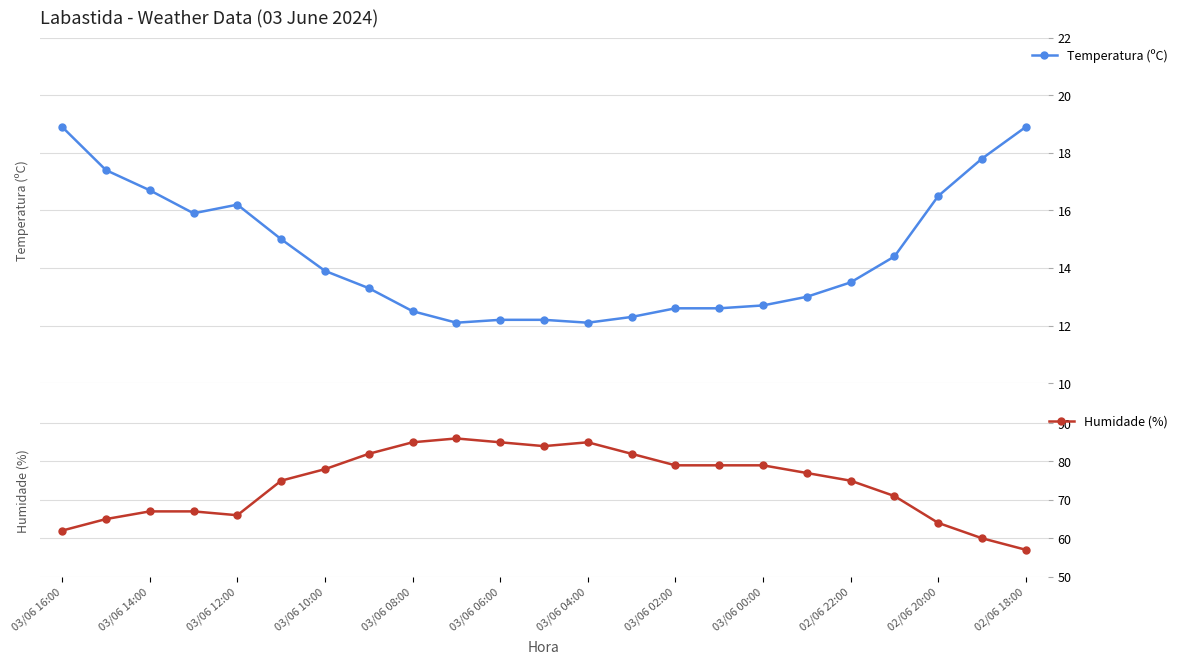

What is the value of the Temperatura (ºC) point at the 6th from the left?

15.0